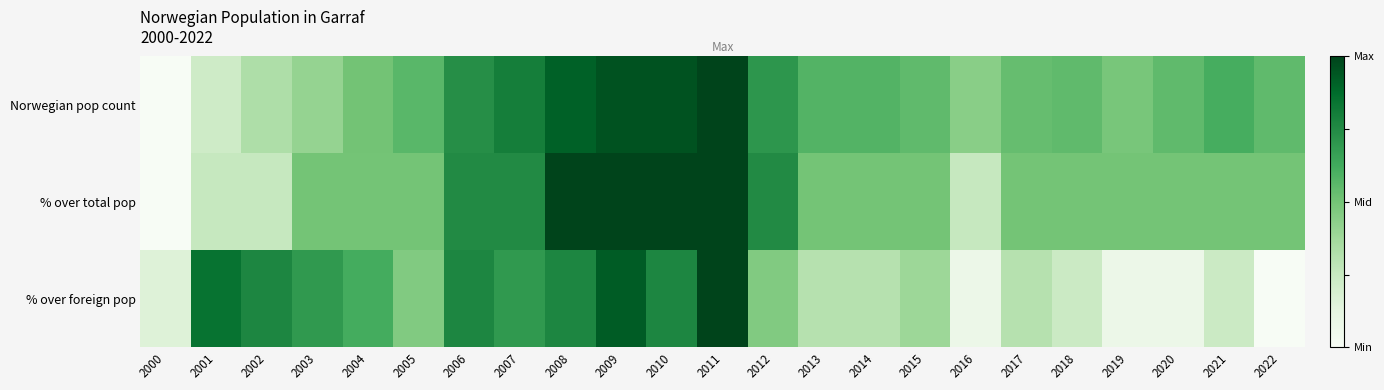

At how many categories does at least one series exceed 0?

23